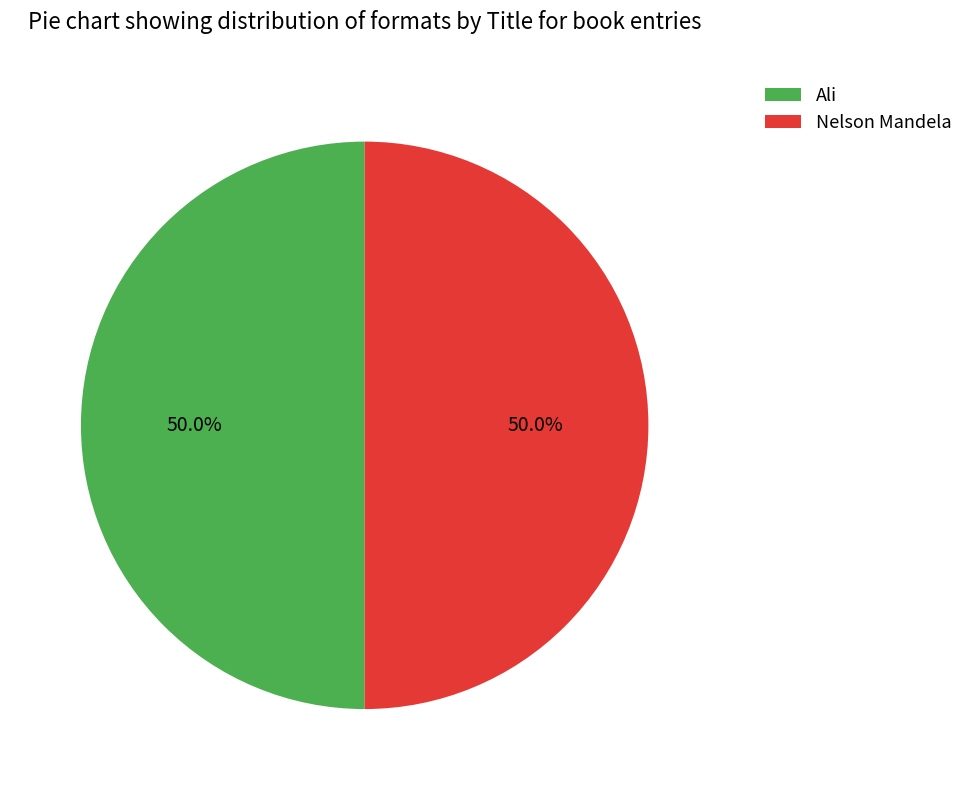

What is the total percentage of Ali and Nelson Mandela?

100.0%